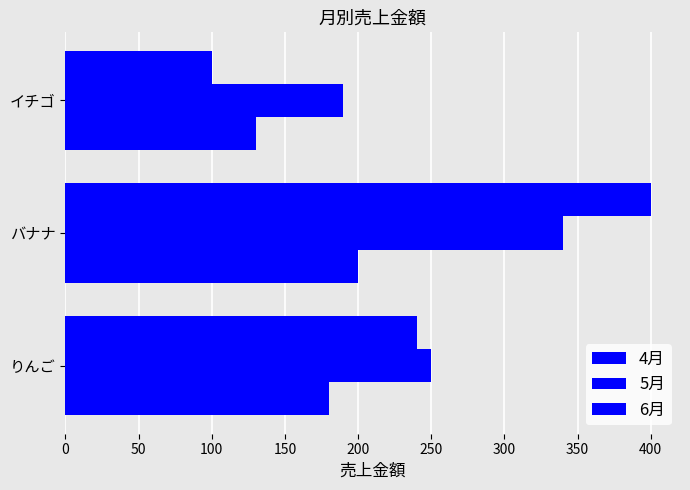

How many data points does each series have?

3